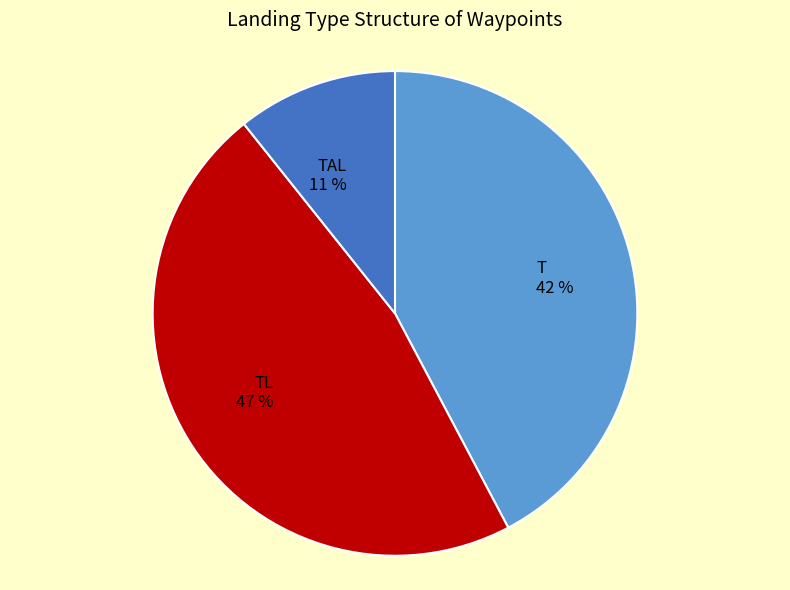

Does TAL account for over 50% of the chart?

No